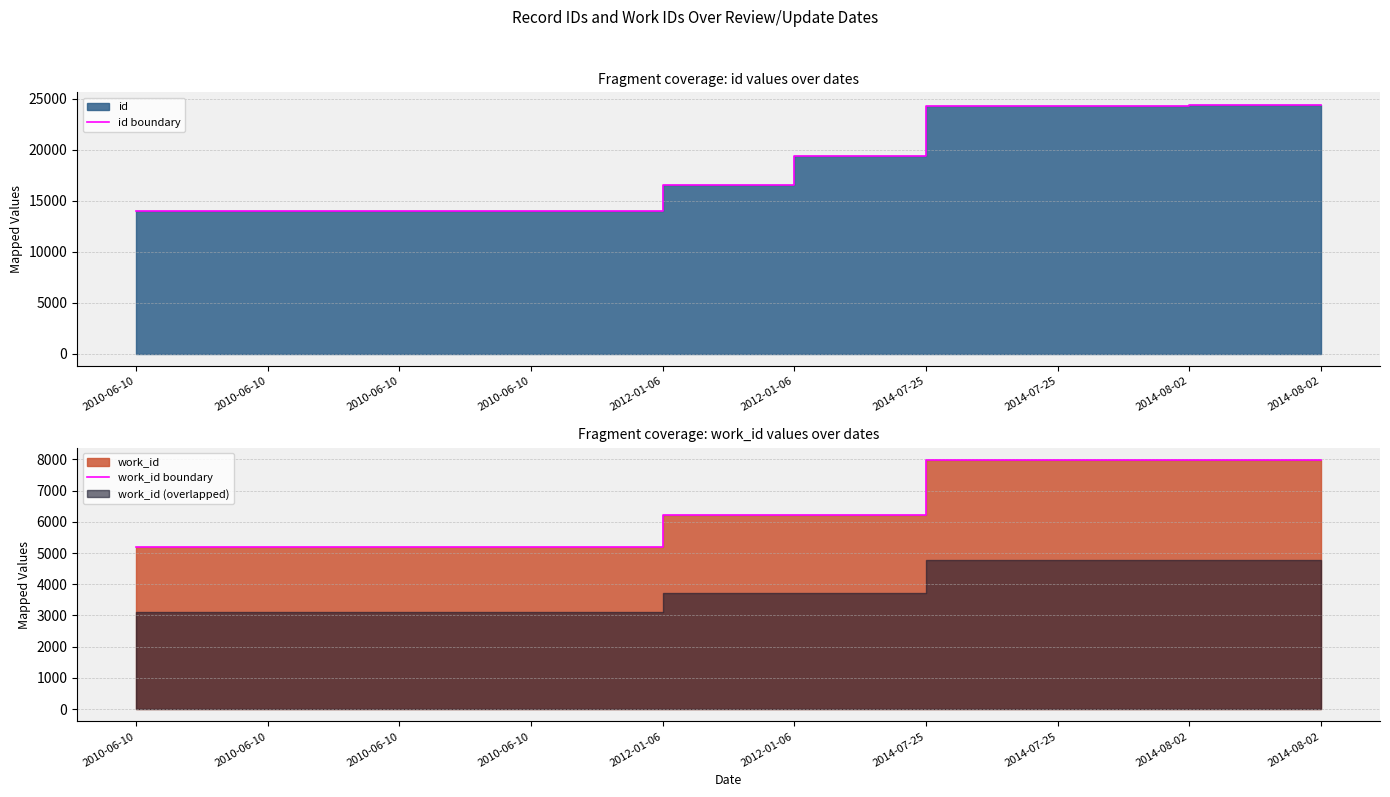

Which series has the largest range (max minus min)?

id boundary